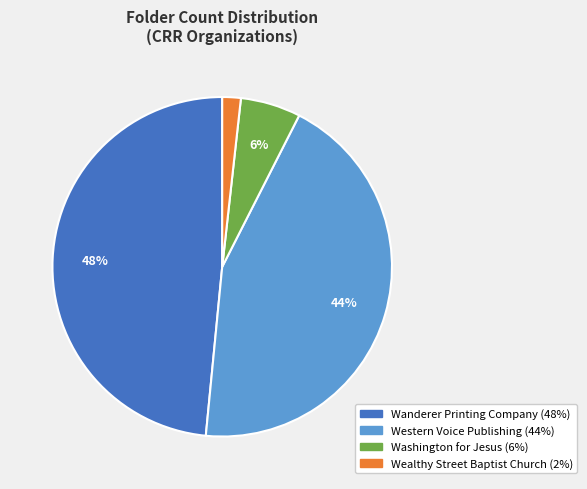

What is the largest slice in the pie chart?

Wanderer Printing Company